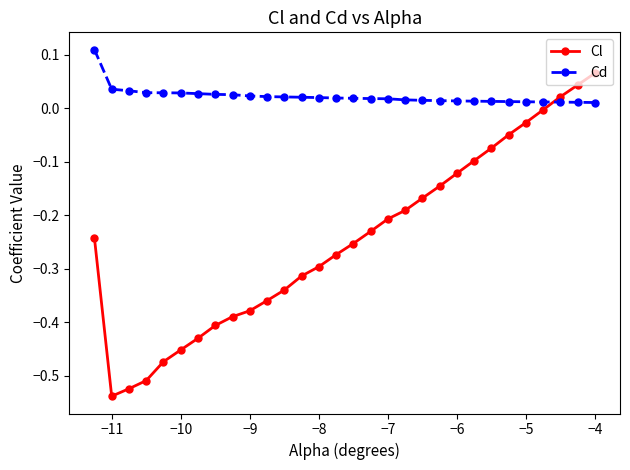

True or false: Cl has more than 2 points higher than both neighbors.

False